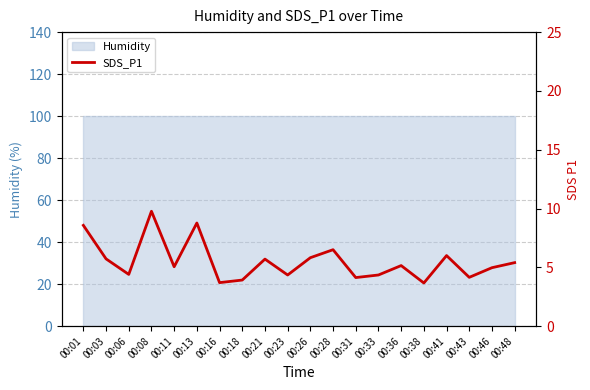

At which label is the value closest to 6?

00:41